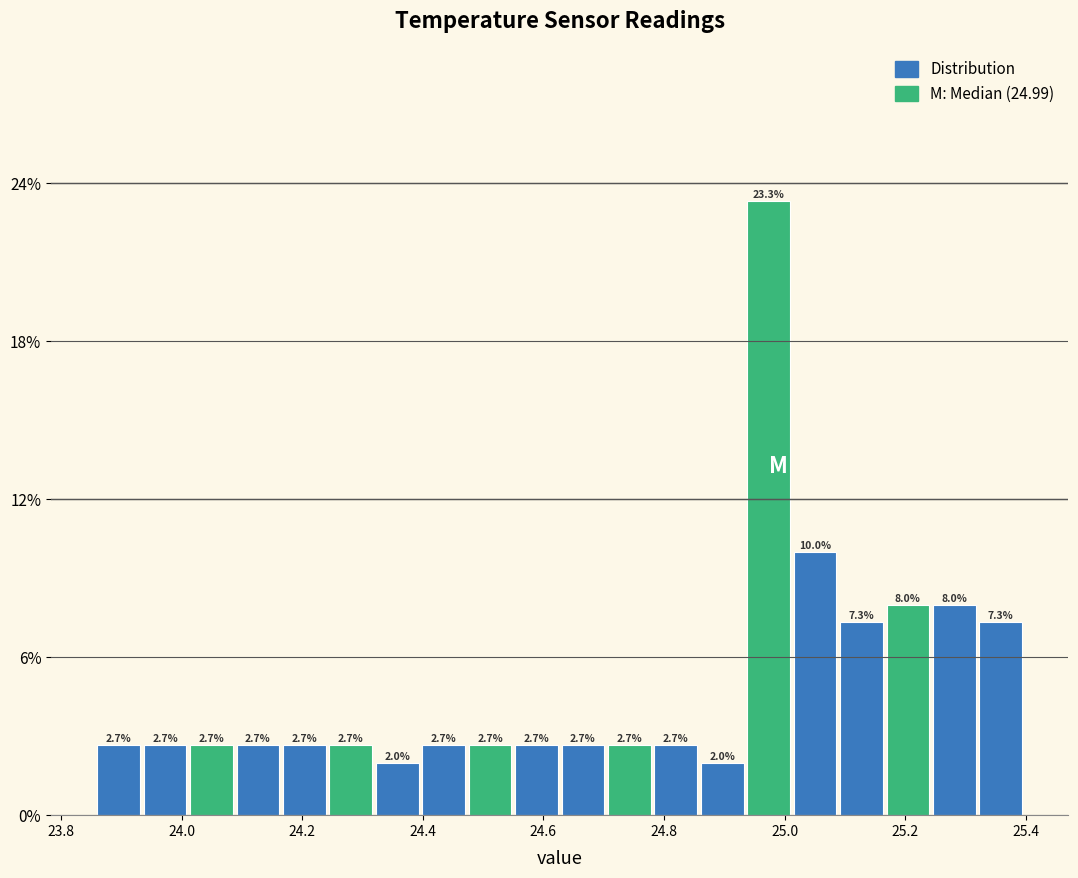

Around what value on the x-axis is the tallest bar? Give the approximate position of its centre, as read against the axis.

24.98